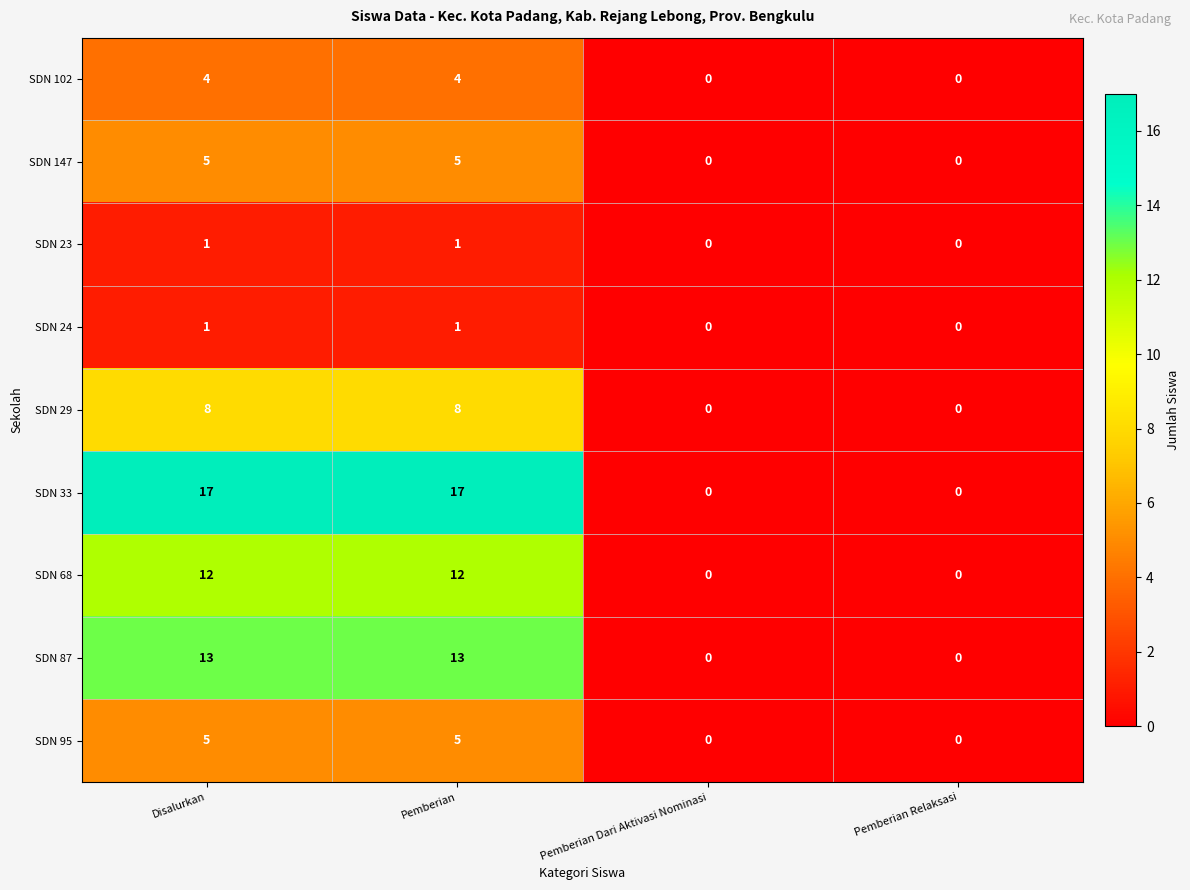

What is the difference between the maximum and minimum values in the SDN 95 series?

5